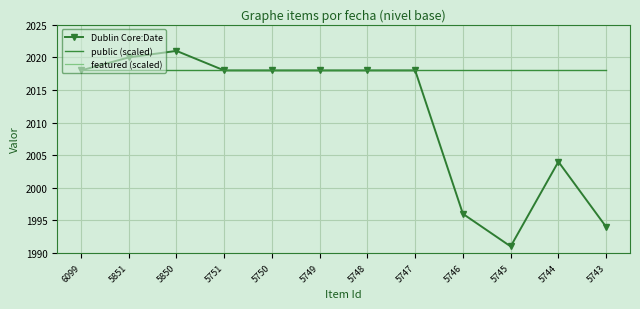

List the series in order of their peak value, highest first.

Dublin Core:Date, public (scaled), featured (scaled)